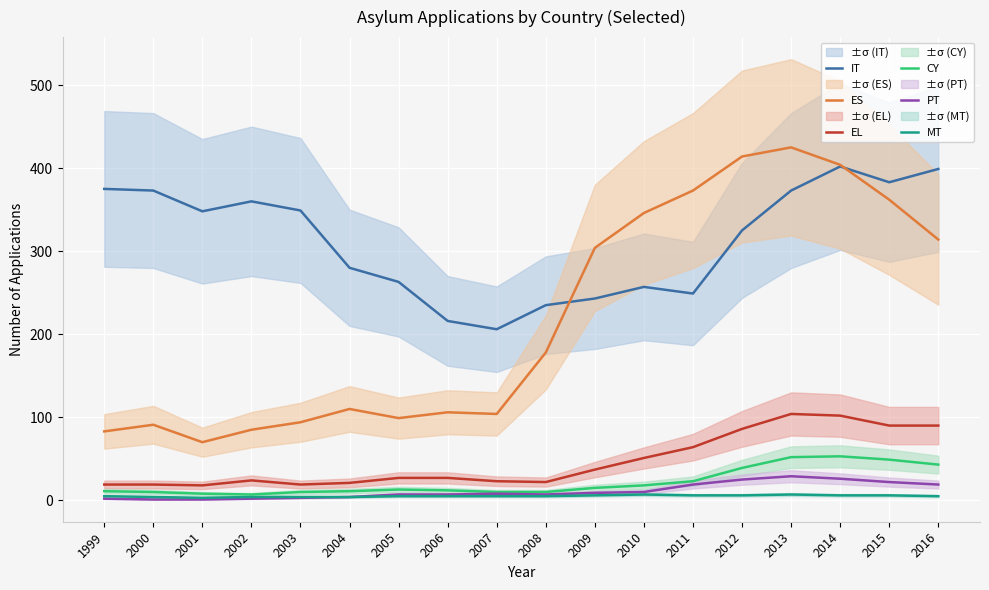

True or false: EL has a value of 23 at 2007.

True